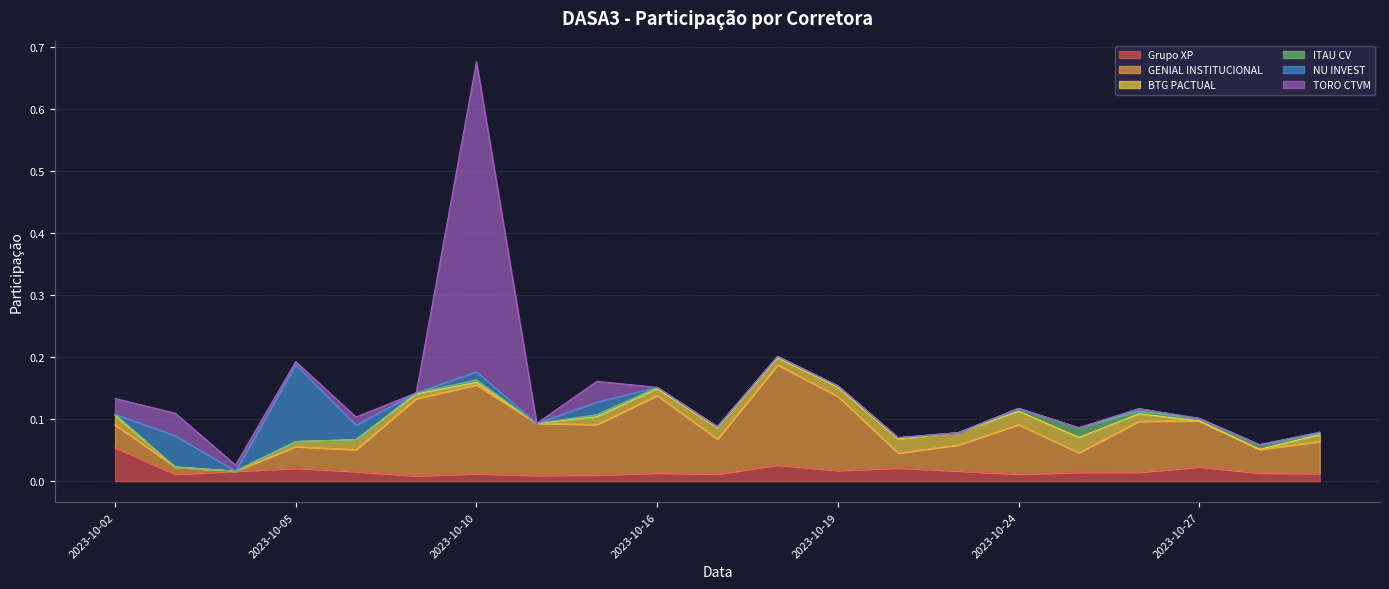

Which series ends up on top after the final intersection of TORO CTVM and Grupo XP?

Grupo XP